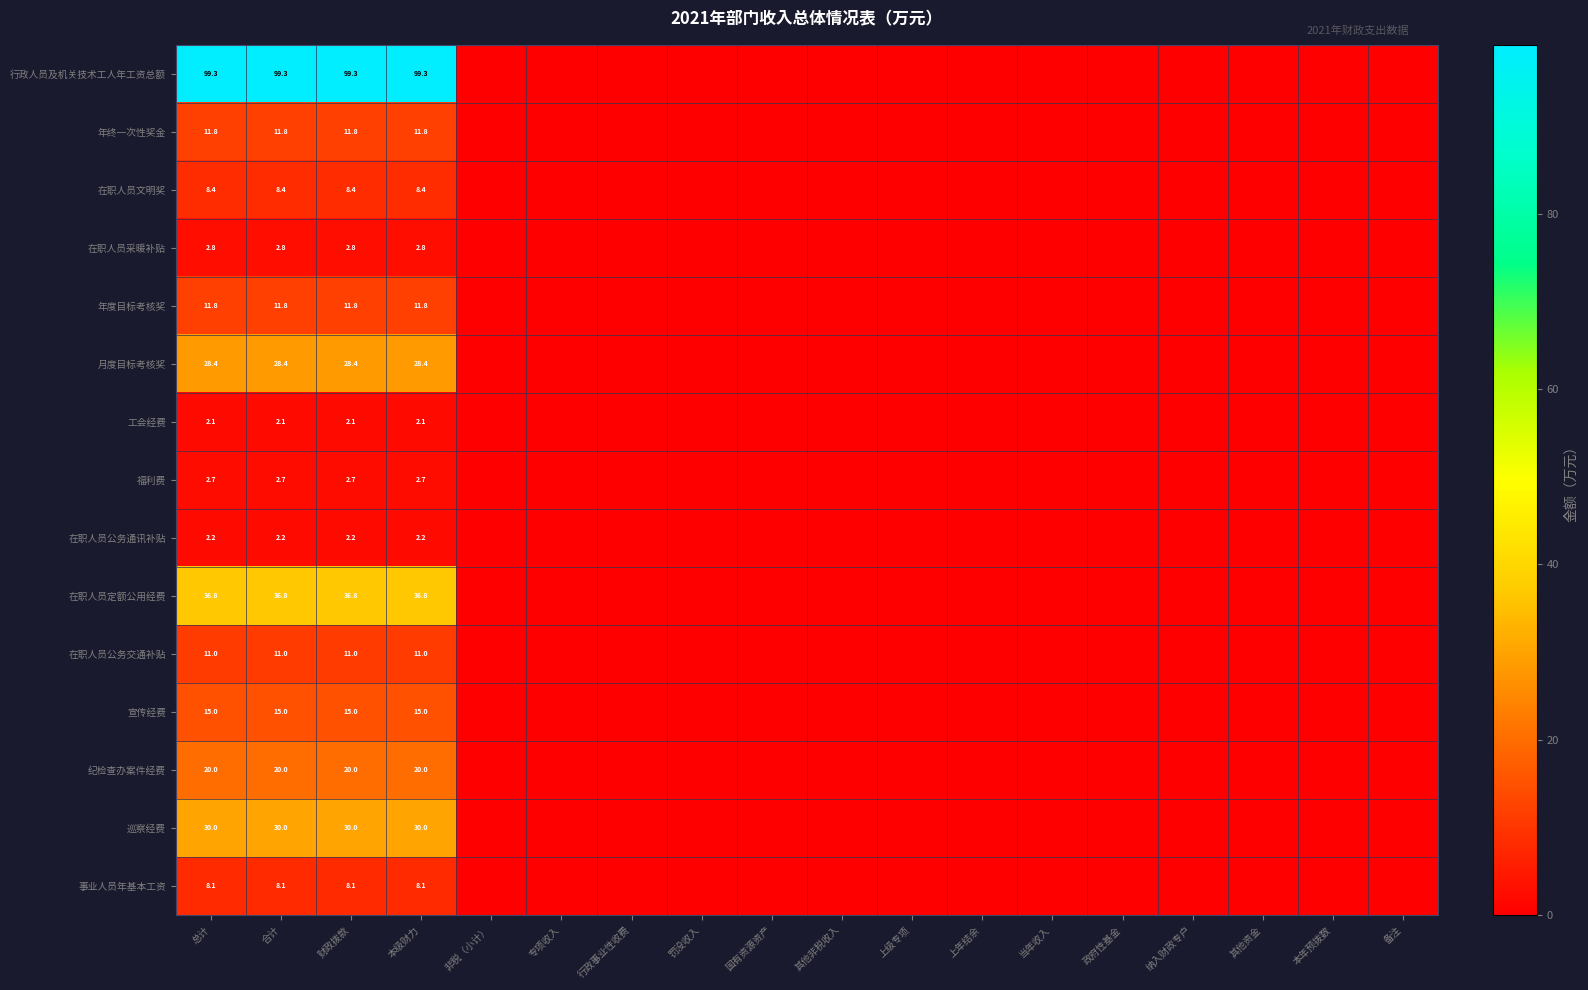

What is the difference between the highest and lowest values at 总计?

97.2